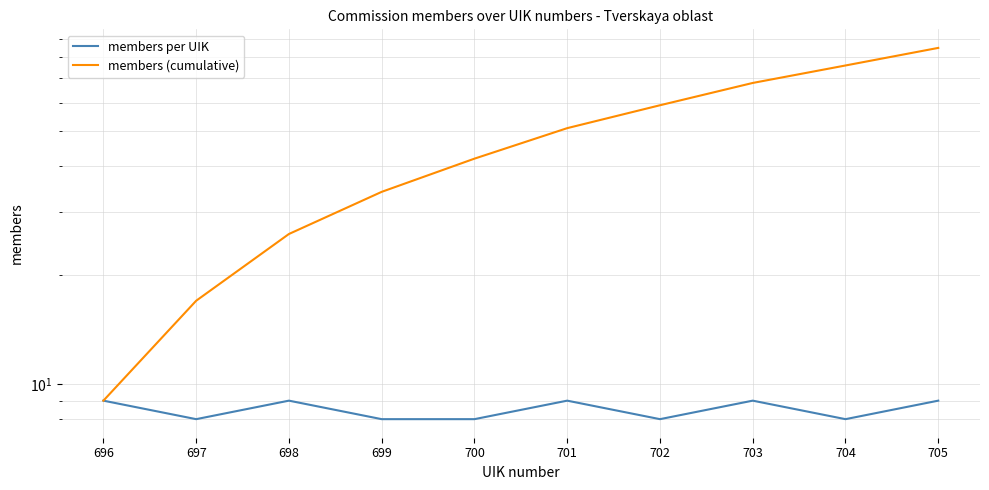

What is the sum of the members (cumulative) values at 701 and 700?

93